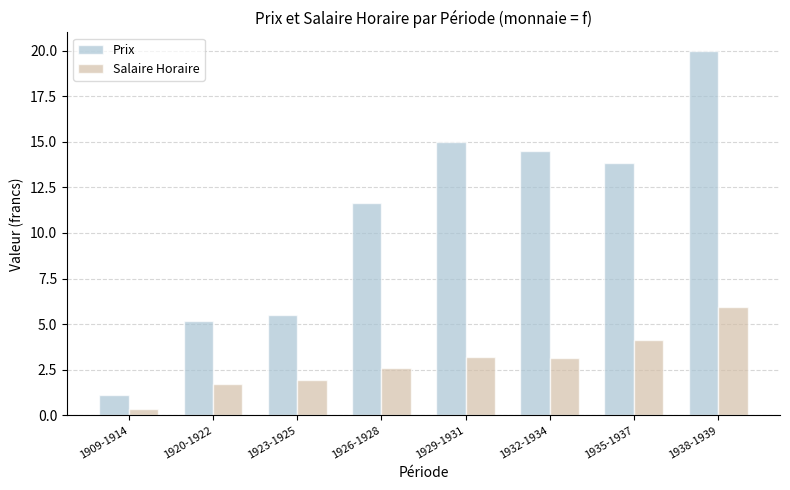

How many data points does each series have?

8